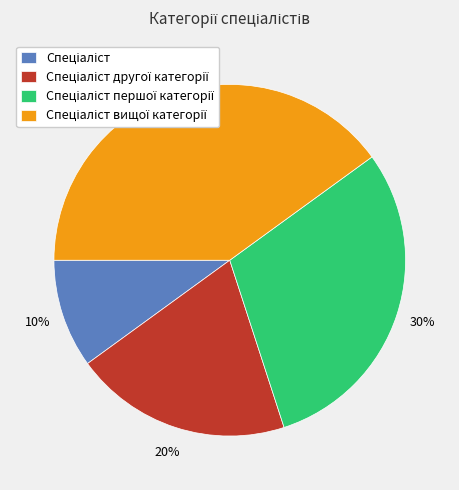

Is there any slice that represents more than half of the pie?

No